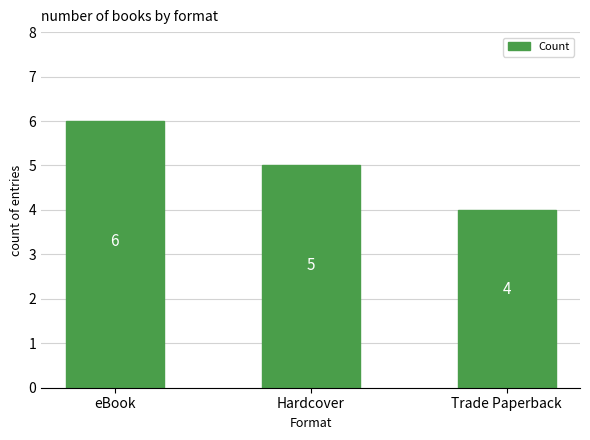

Rank the categories by value from lowest to highest.

Trade Paperback, Hardcover, eBook